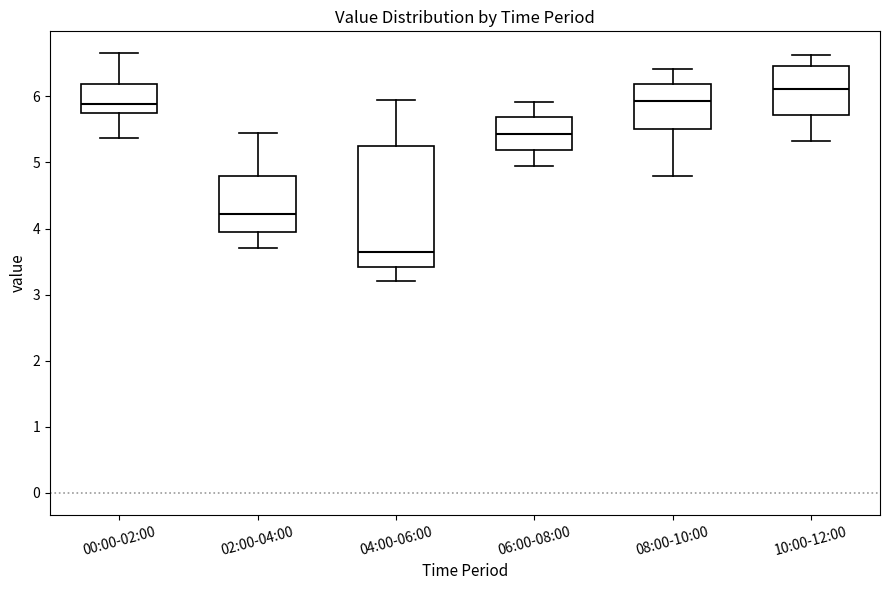

Which box is the tallest, from its lower edge to its upper edge?

04:00-06:00